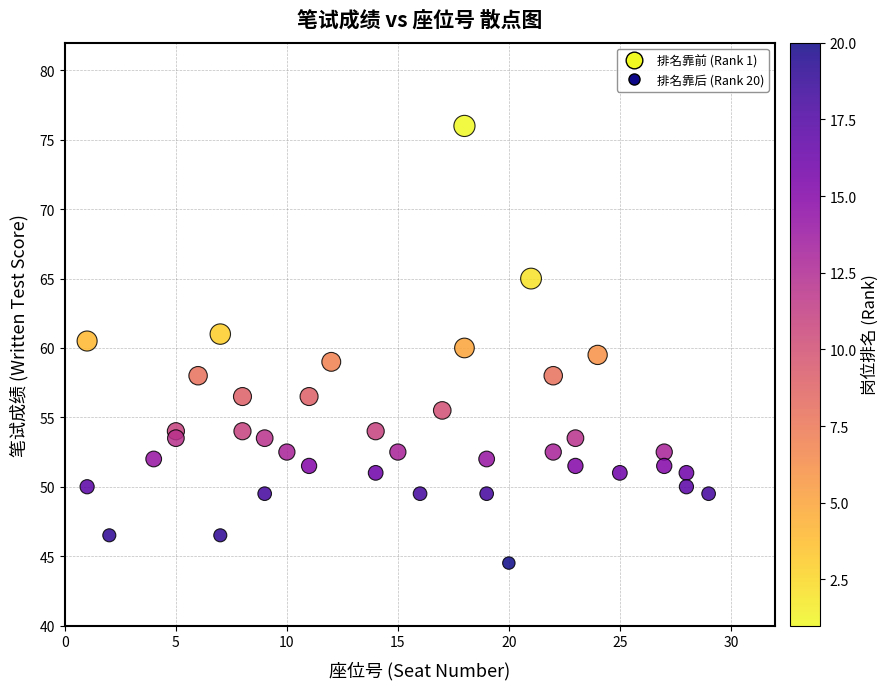

What is the range of Y values (max minus min)?

31.5